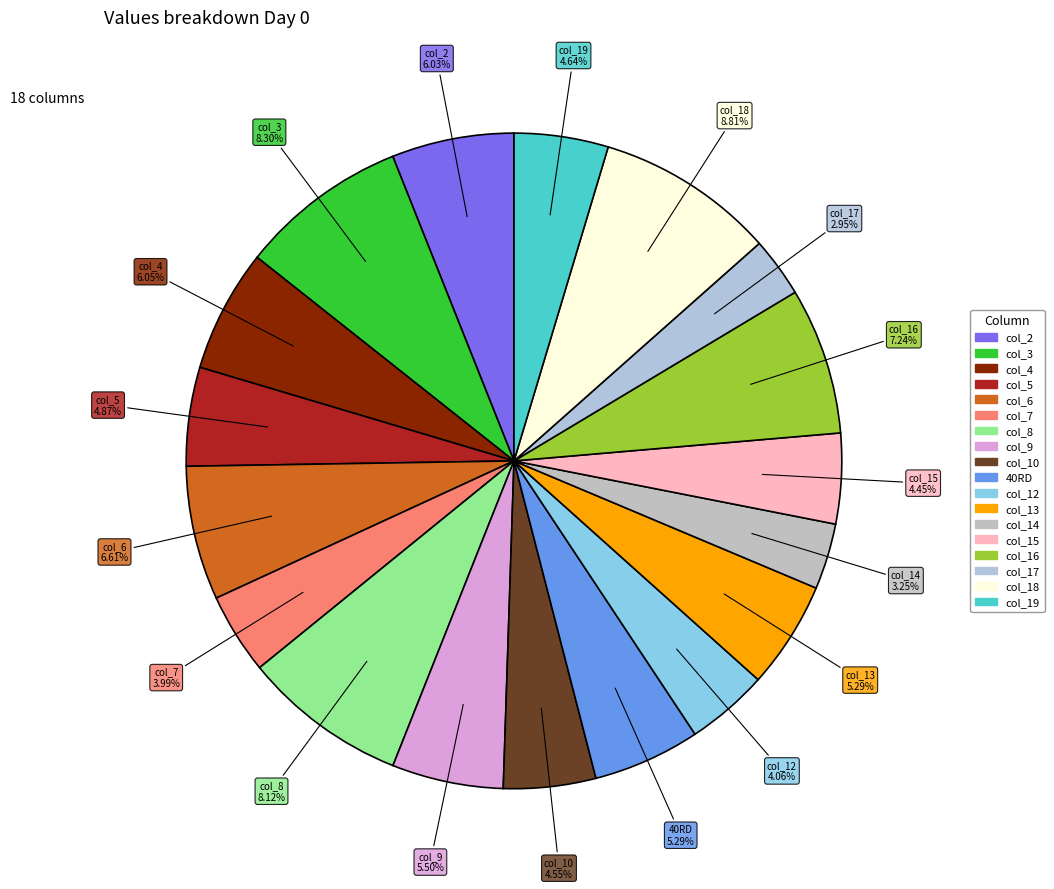

How many slices are in this pie chart?

18